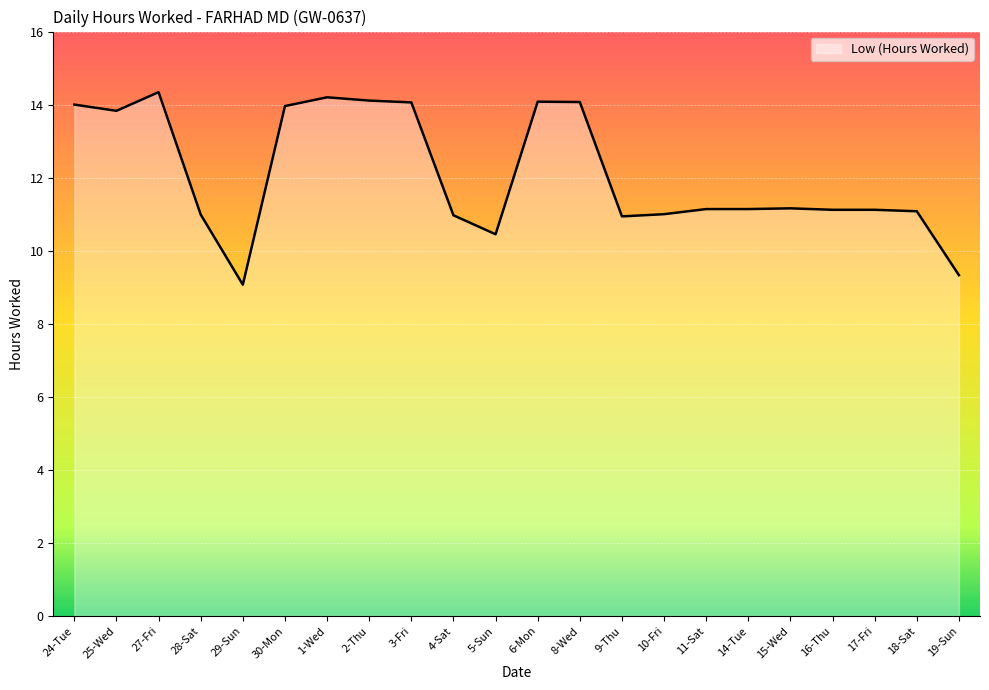

What is the difference between the values at 19-Sun and 9-Thu?

1.6